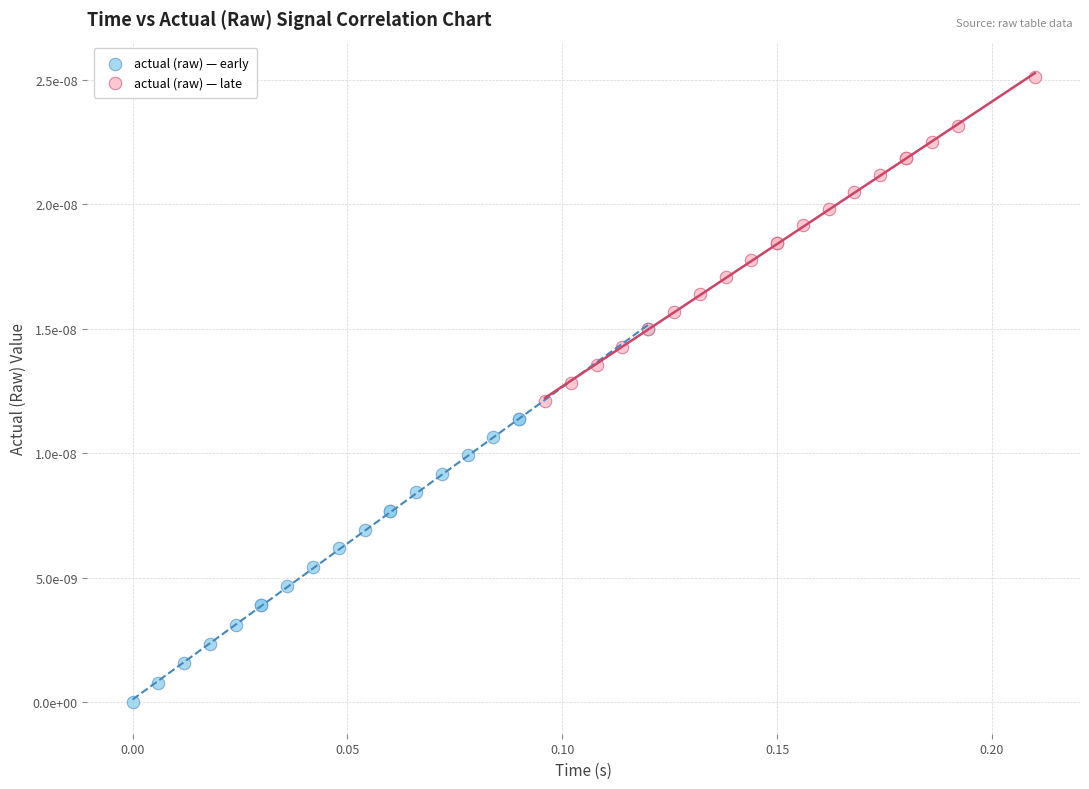

What are all the series names shown in the legend?

actual (raw) — early, actual (raw) — late